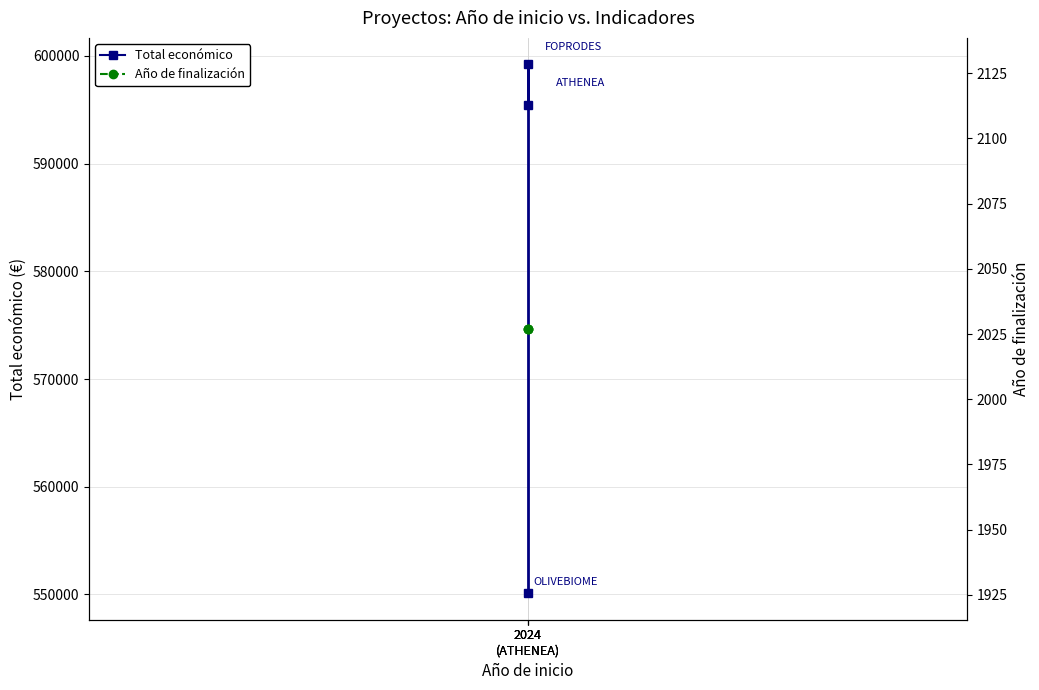

What is the value of the Año de finalización point at the 3rd from the left?

2027